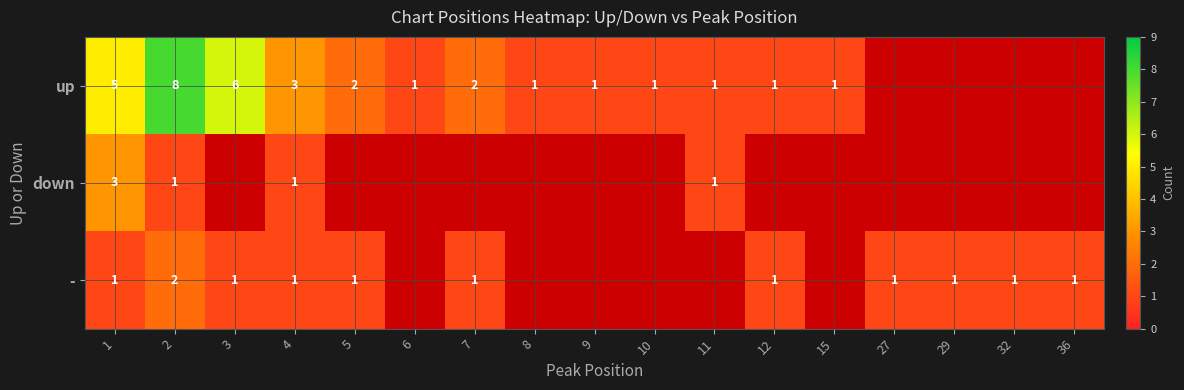

The value of up at 10 is 0. True or false?

False